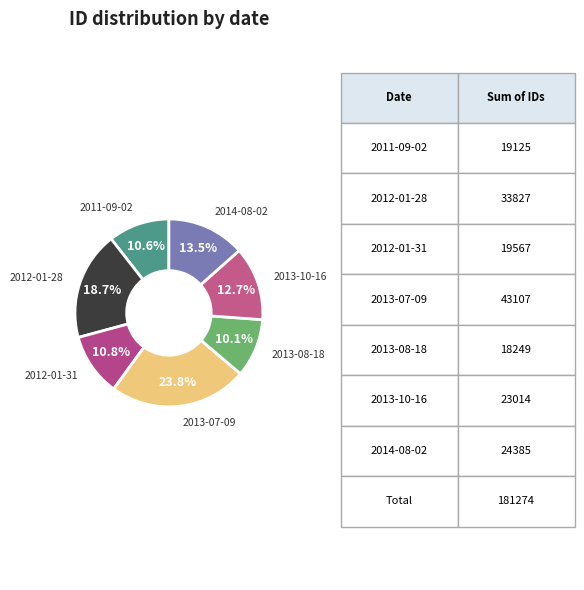

How many segments does this pie chart have?

7